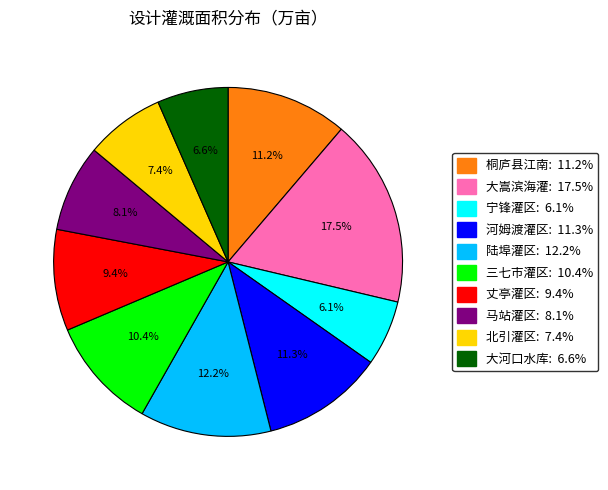

Is there a majority slice in this chart?

No